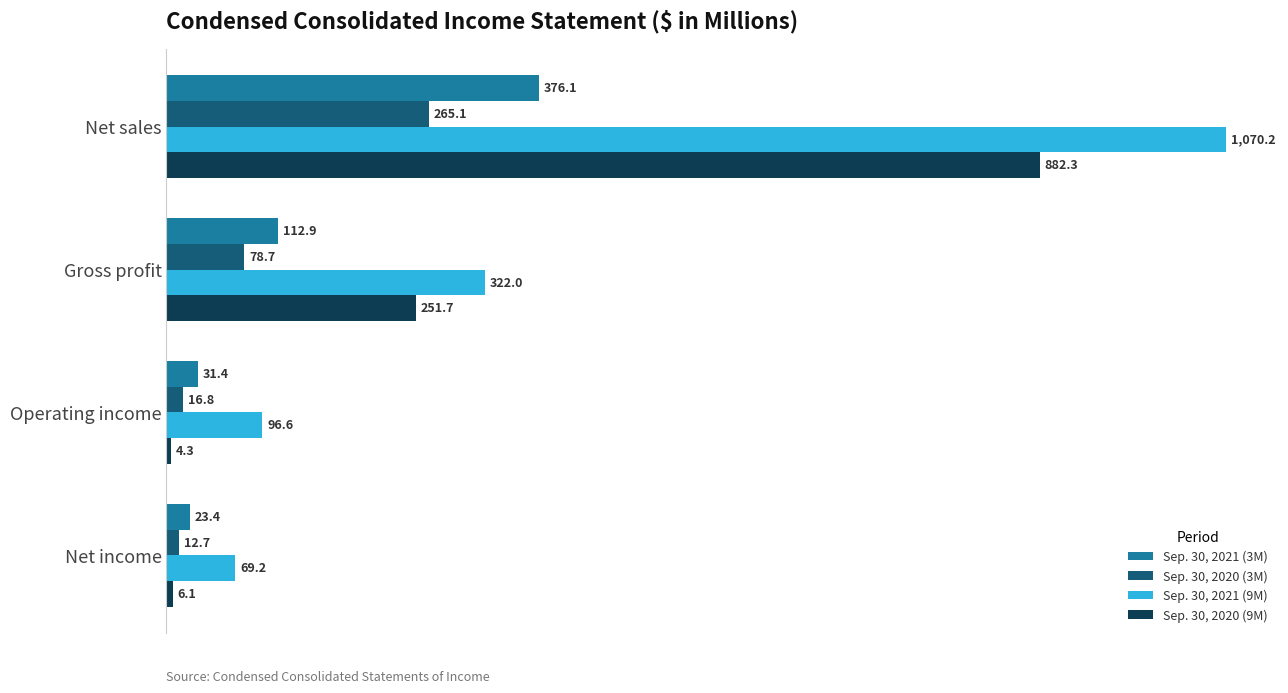

What is the smallest value displayed?

4.3